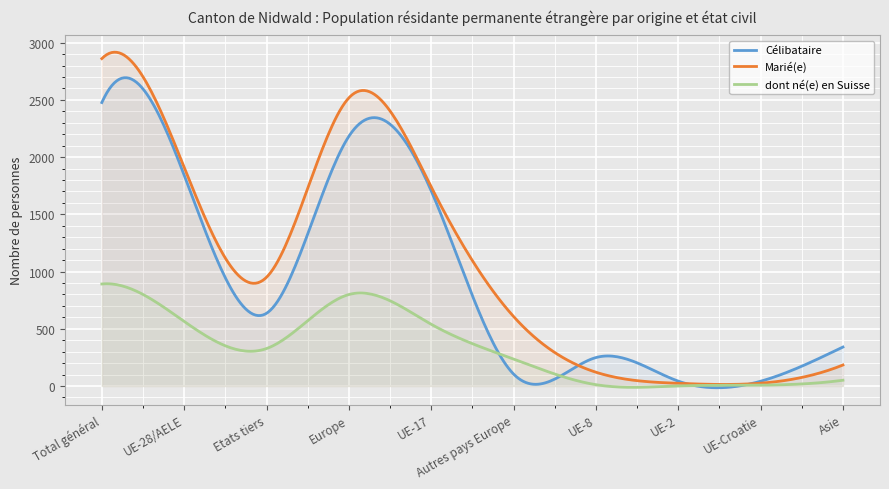

True or false: dont né(e) en Suisse and Marié(e) intersect in this chart.

False